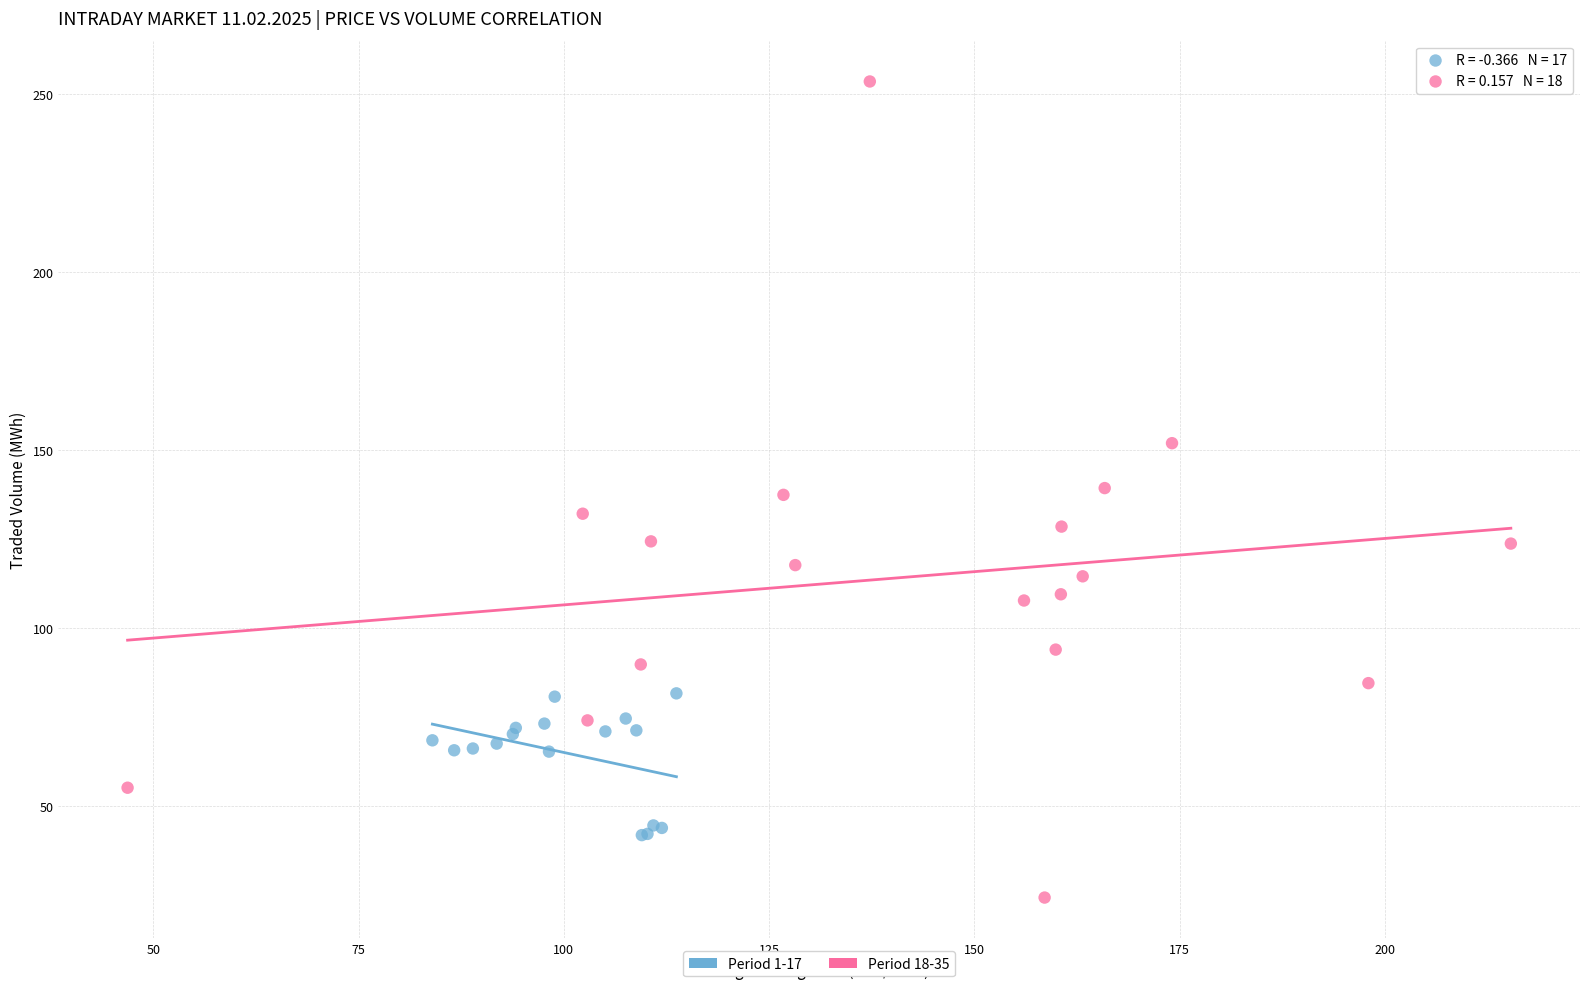

What are all the series names shown in the legend?

Period 1-17, Period 18-35